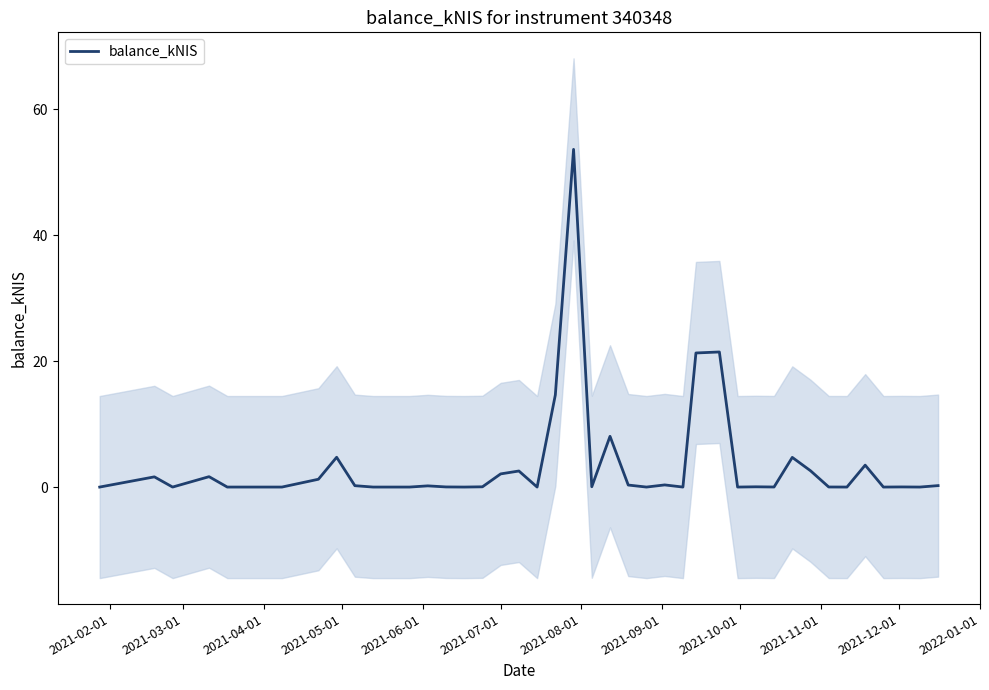

How many lines are shown in the chart?

1